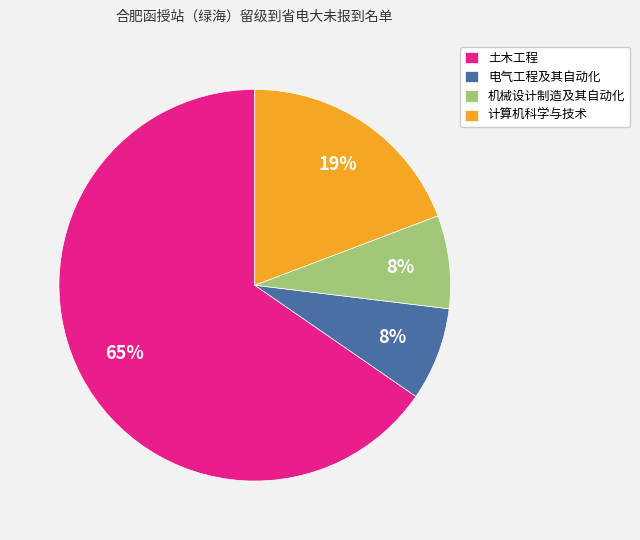

What is the largest slice in the pie chart?

土木工程